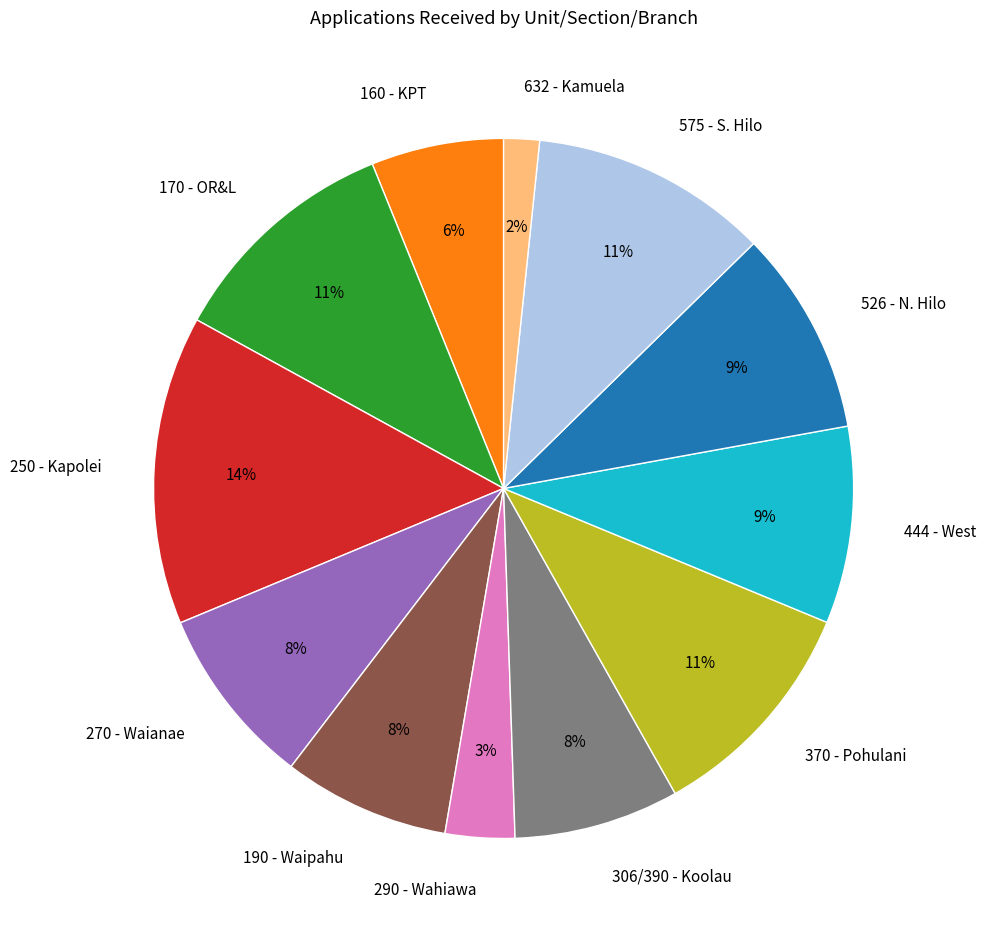

The 250 - Kapolei slice represents 14% of the pie. True or false?

True